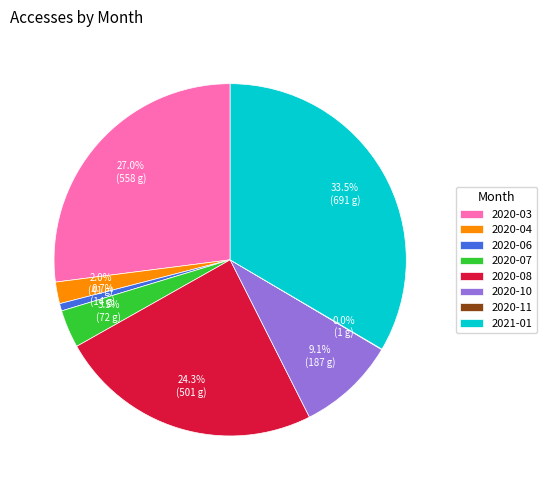

Does any single category account for the majority?

No